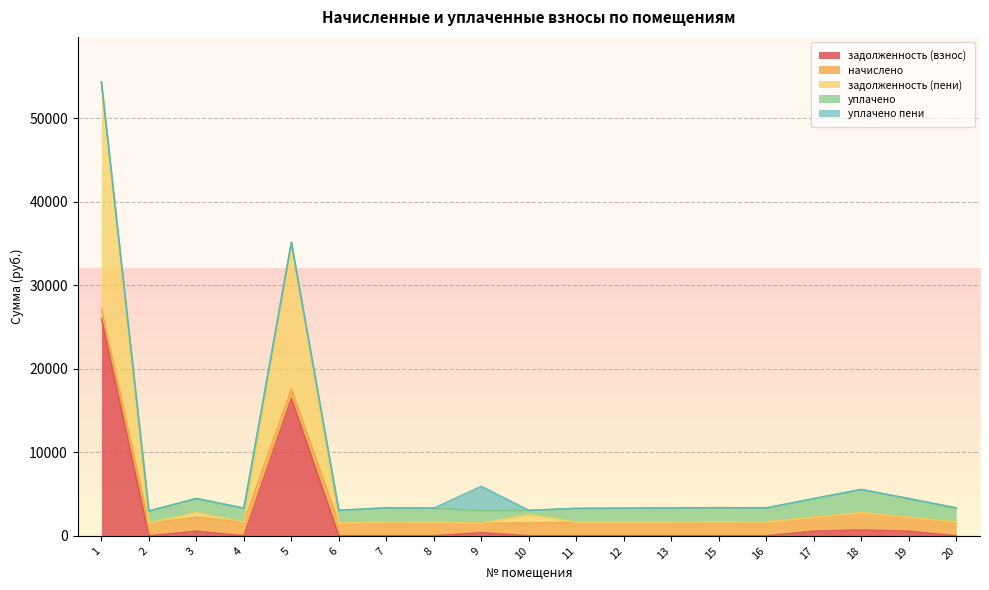

List the series in order of their peak value, lowest first.

начислено, уплачено, уплачено пени, задолженность (взнос), задолженность (пени)